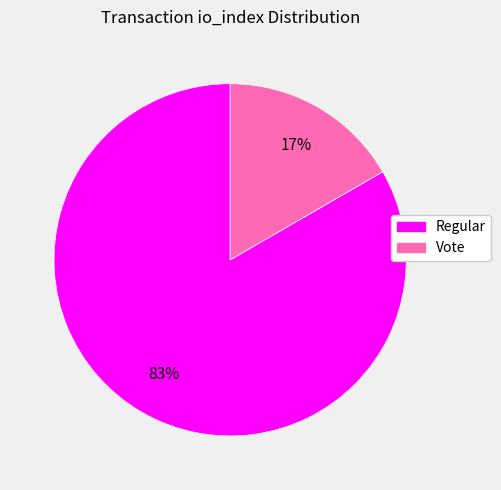

Is it true that Regular is 83% of the pie?

True